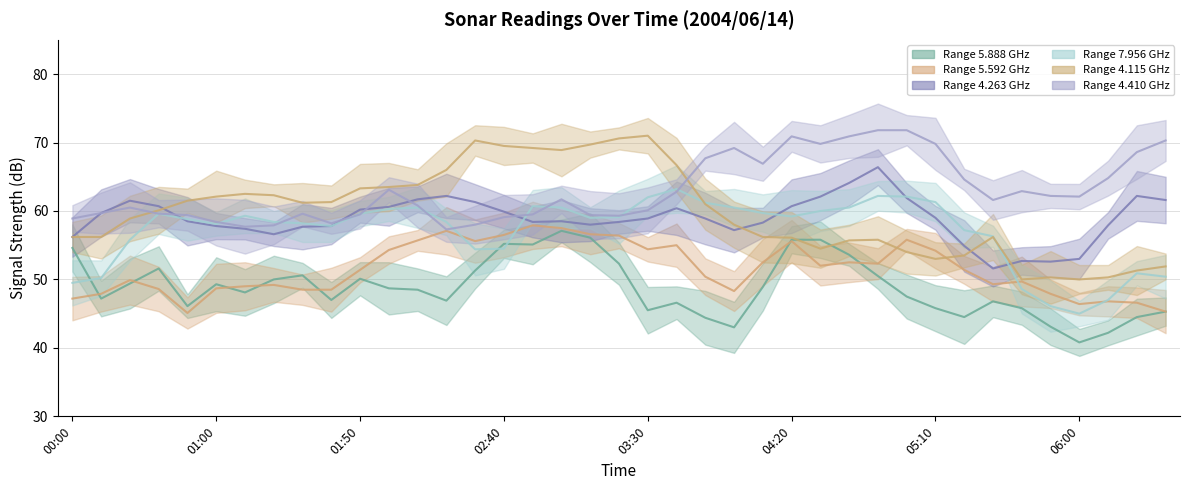

True or false: 7.956 has more than 1 points higher than both neighbors.

True